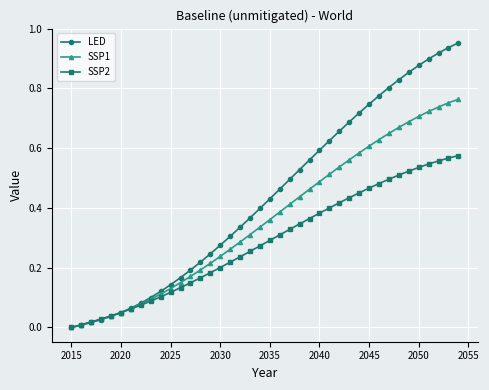

Rank the series by their average value, from lowest to highest.

SSP2, SSP1, LED